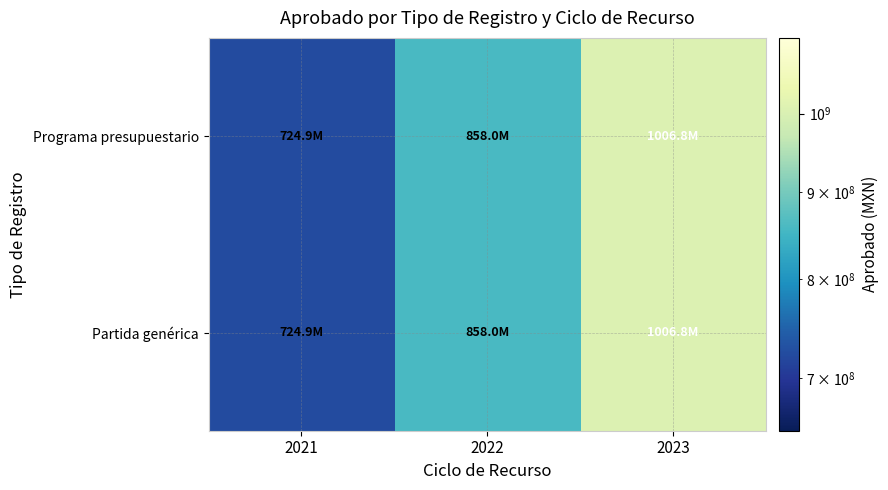

Which series has the largest total across all categories?

Programa presupuestario